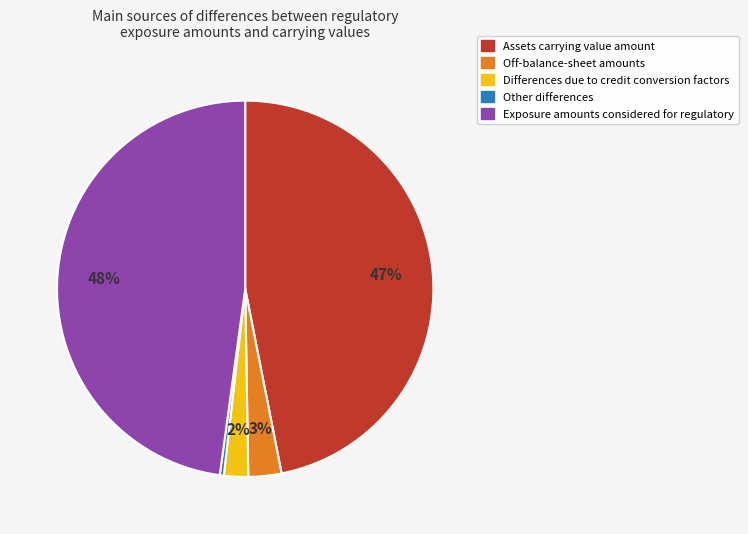

To the nearest percent, what is the average slice percentage?

20%